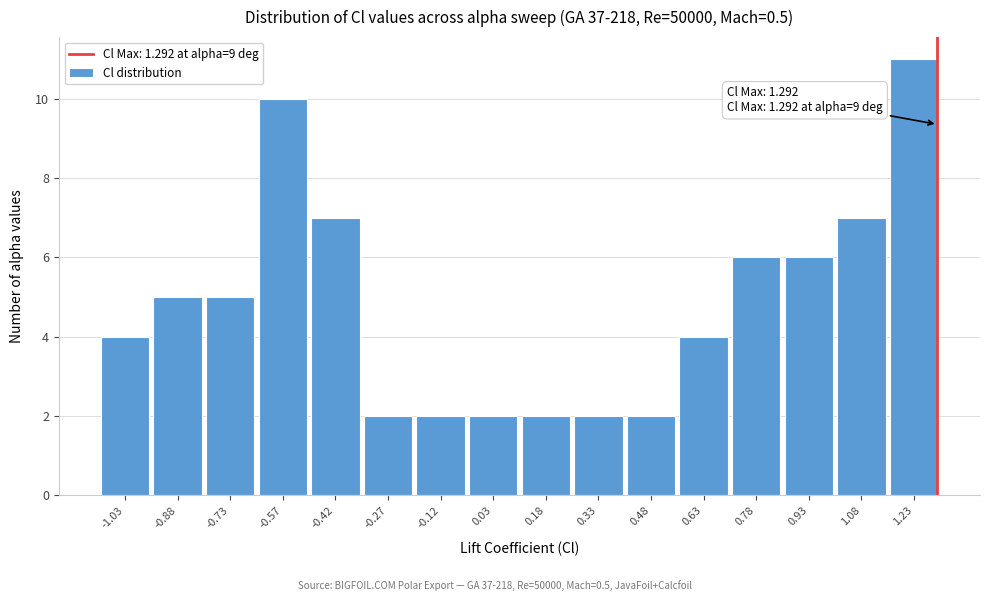

Over which range of the x-axis is the bar tallest?

1.15 to 1.30